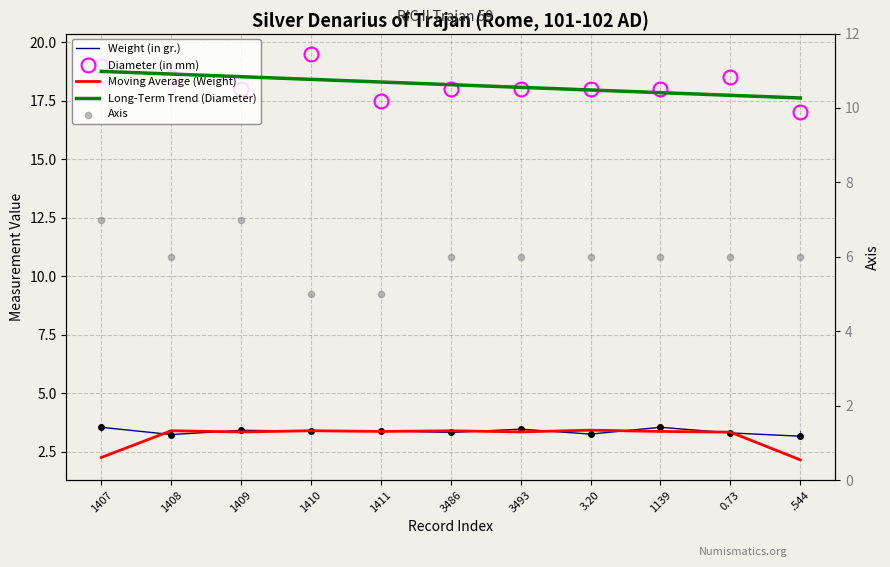

Which series has the largest total across all categories?

Diameter (in mm)